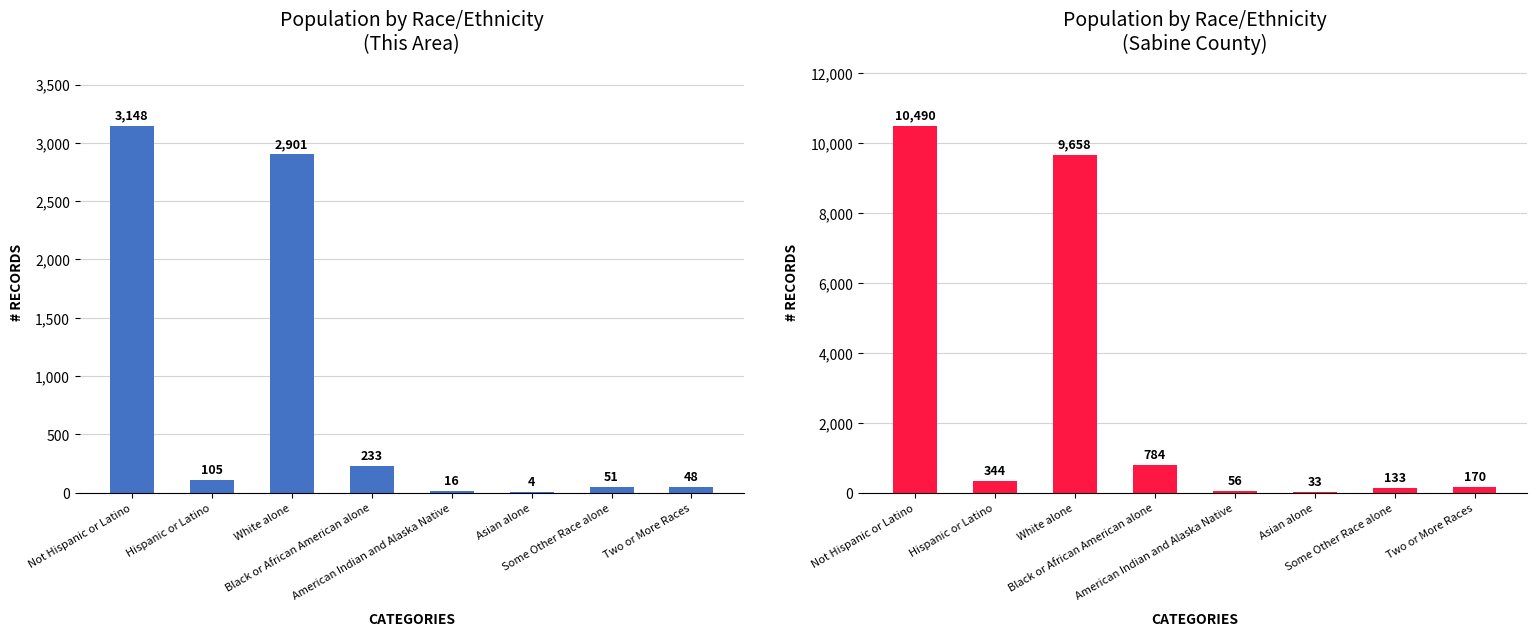

Reading right to left, extract all data points from this chart.

Population by Race/Ethnicity
(This Area): 48	51	4	16	233	2901	105	3148
Population by Race/Ethnicity
(Sabine County): 170	133	33	56	784	9658	344	10490